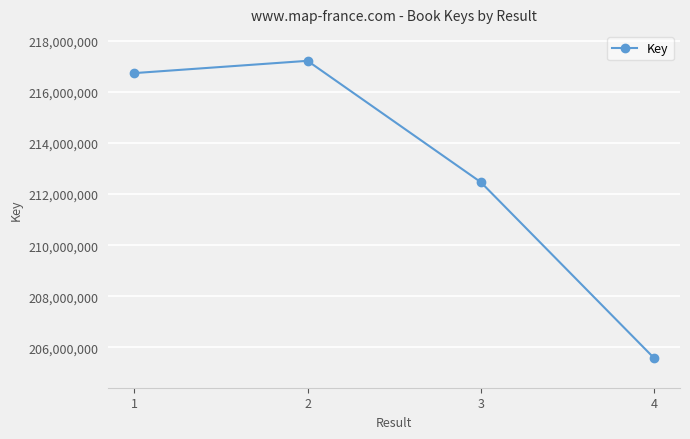

Approximately how many times larger is the value at 3 compared to 4?

1.0